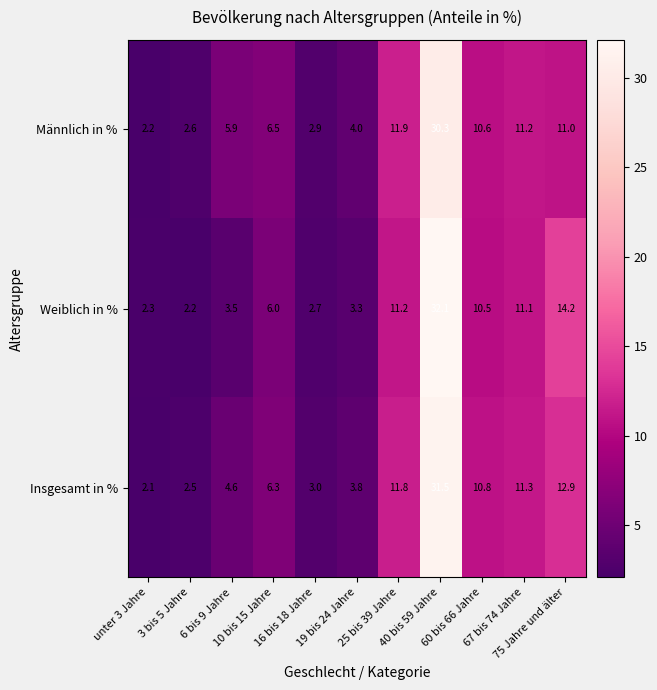

What is the difference between the maximum and second lowest values in the Weiblich in % series?

29.8